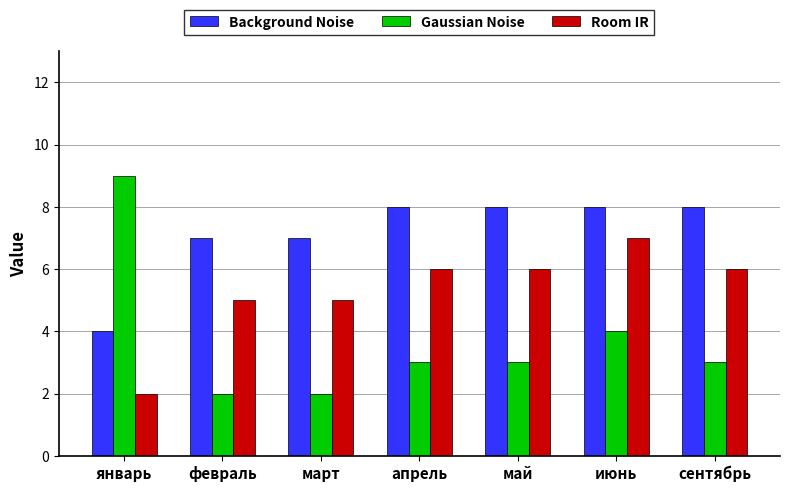

True or false: Gaussian Noise has a value of 1 at февраль.

False